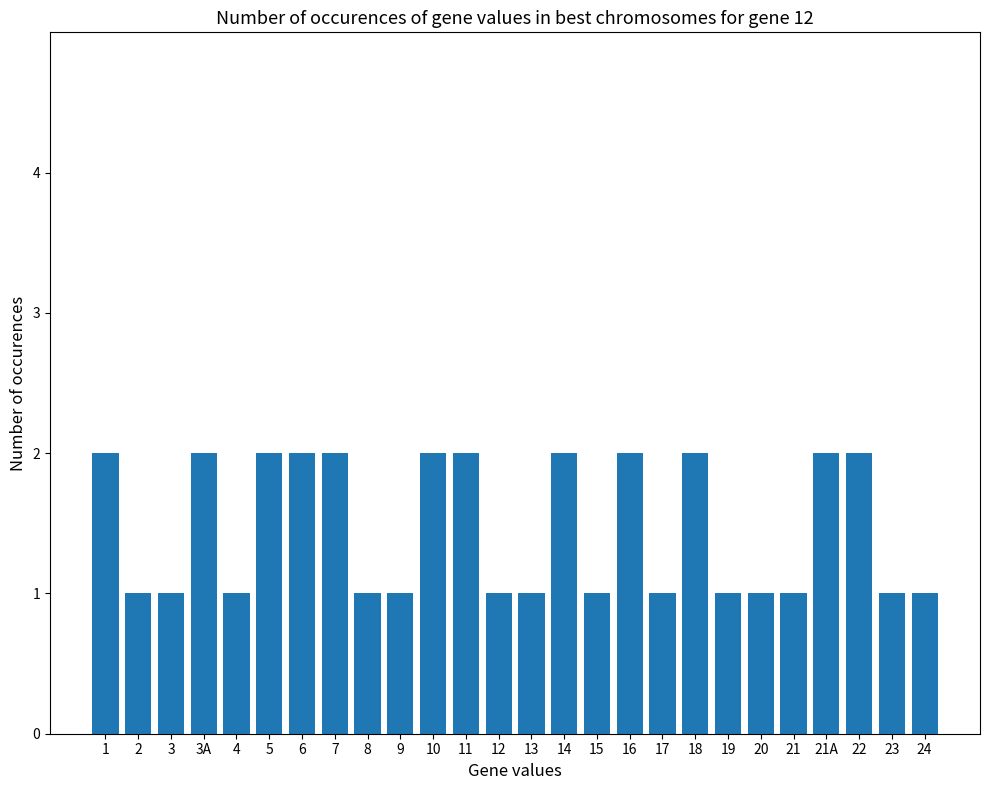

Is it true that the value at 11 is 2?

True